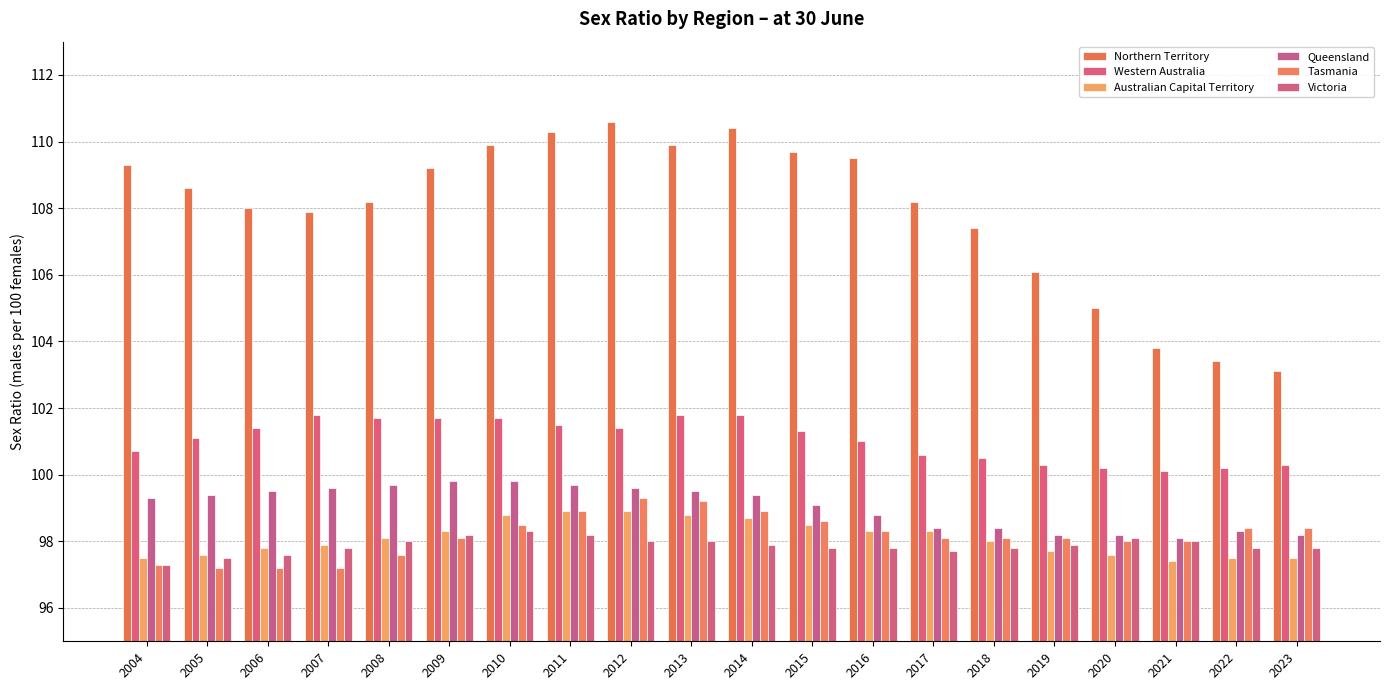

At which label is Australian Capital Territory closest to 98?

2018